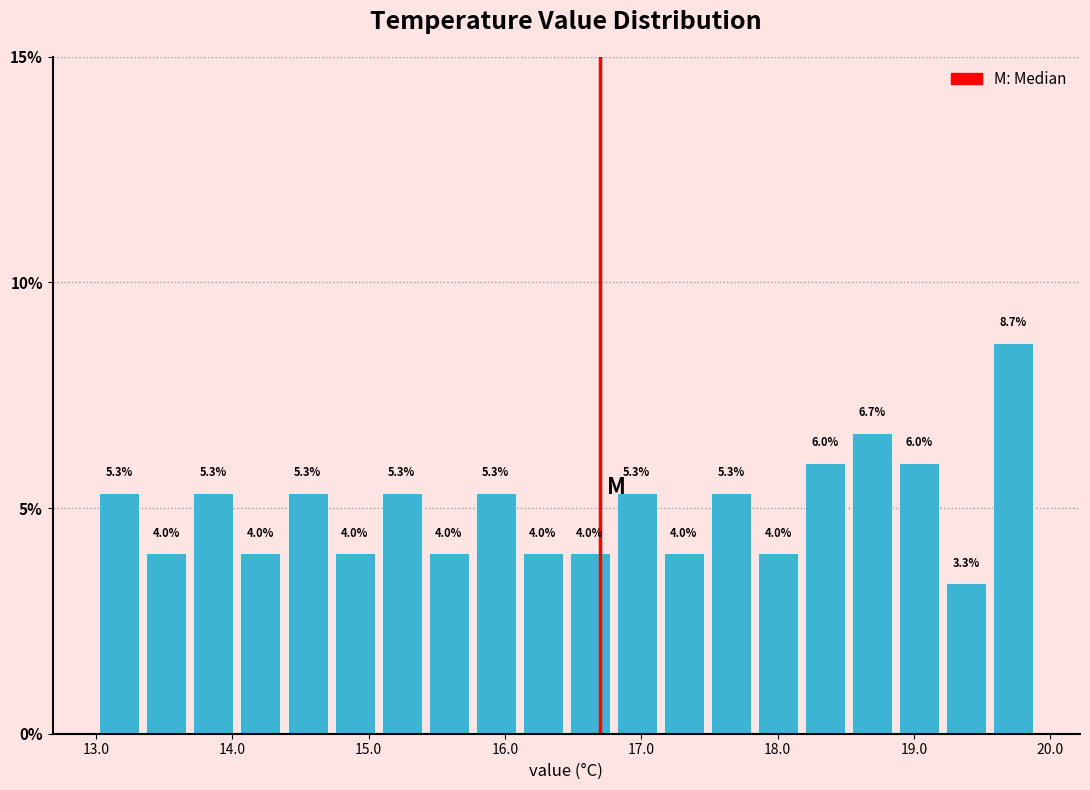

Read against the x-axis, roughly where is the centre of the tallest bar?

19.7